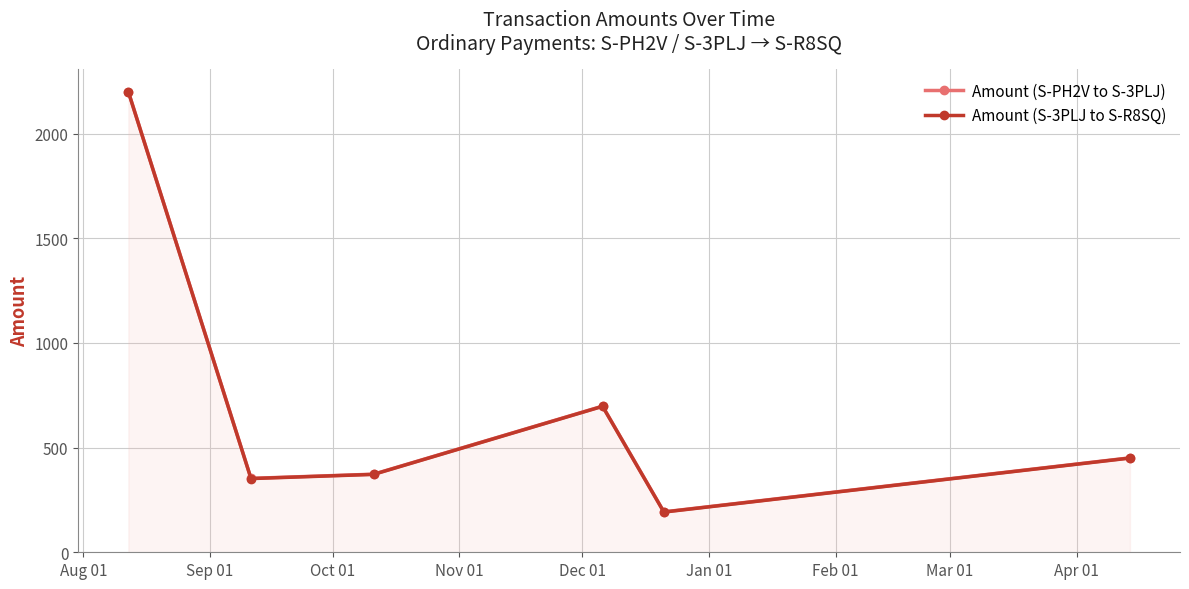

How many interior local peaks does the Amount (S-PH2V to S-3PLJ) series have?

1